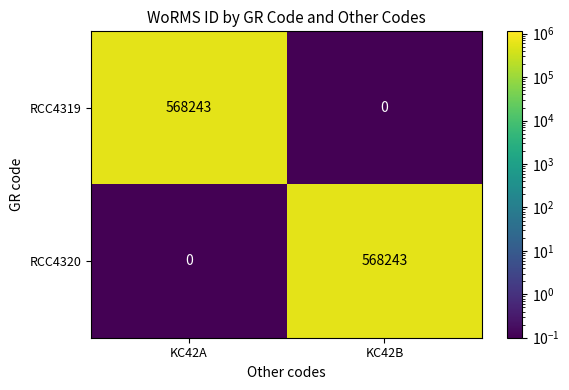

What is the highest value of the RCC4319 series?

568243